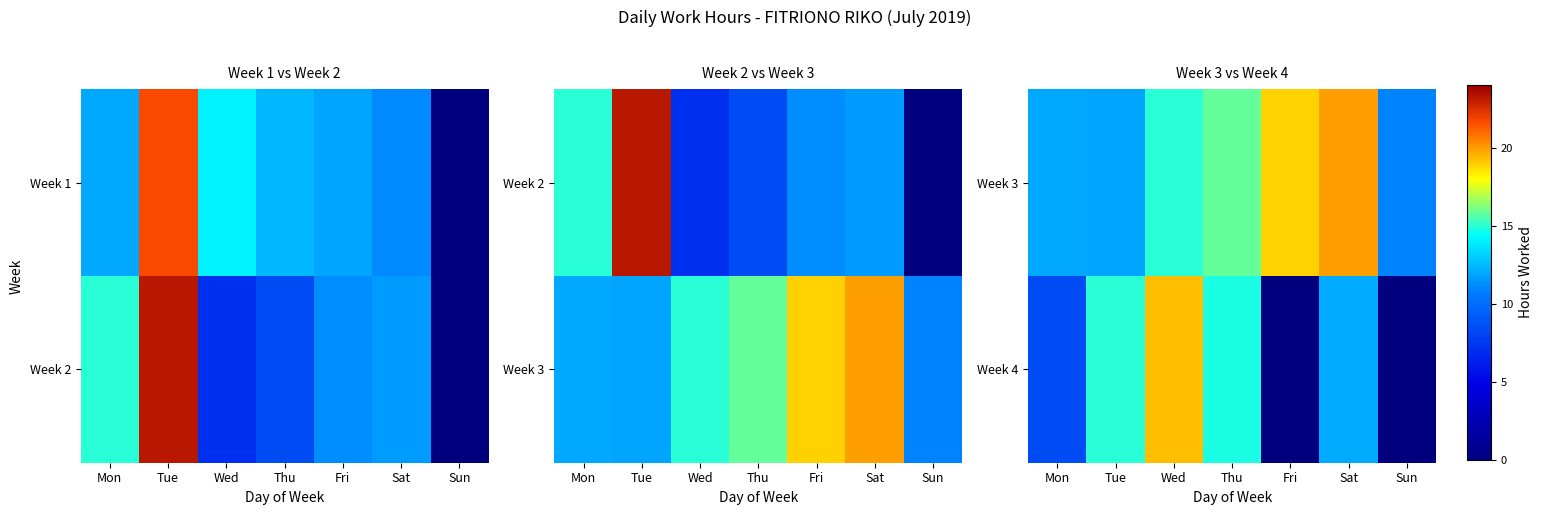

How many data points does each series have?

7